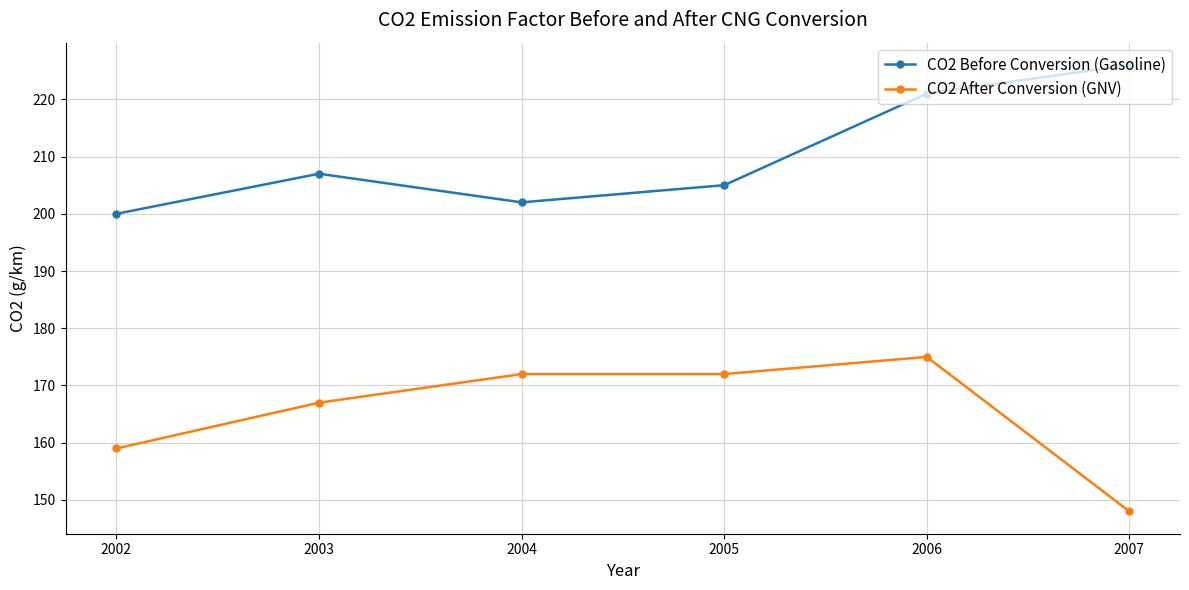

Where is the first local minimum for CO2 Before Conversion (Gasoline)?

2004